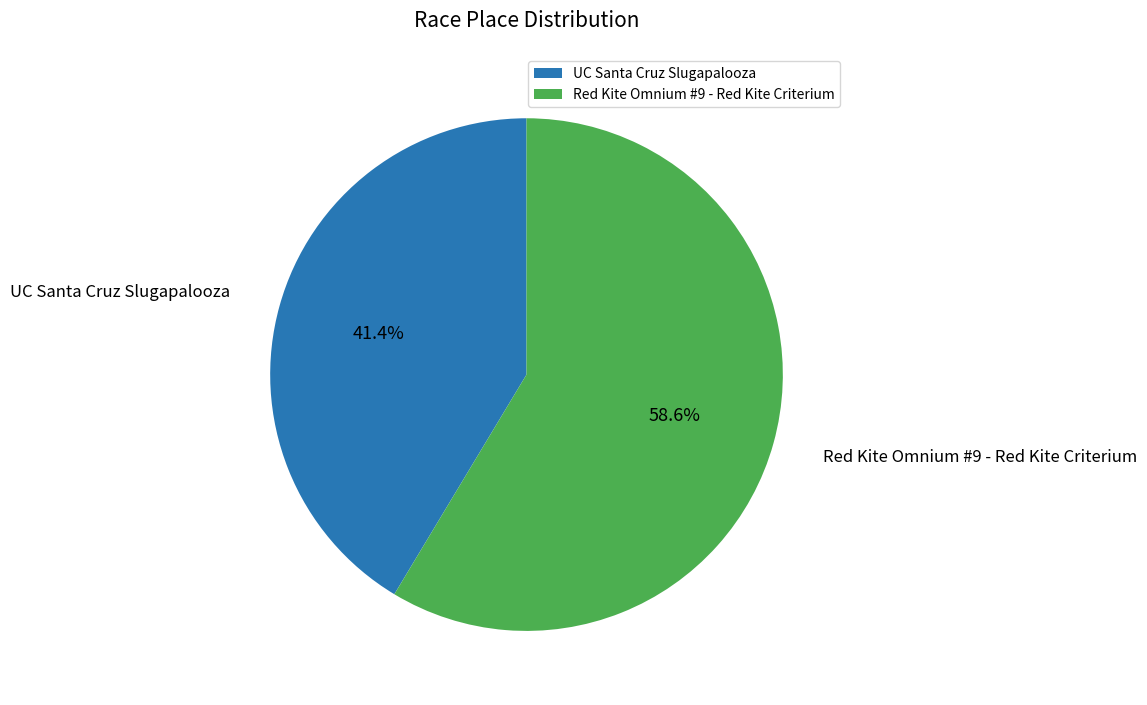

To the nearest percent, what is the difference between the largest and smallest slice percentages?

17%